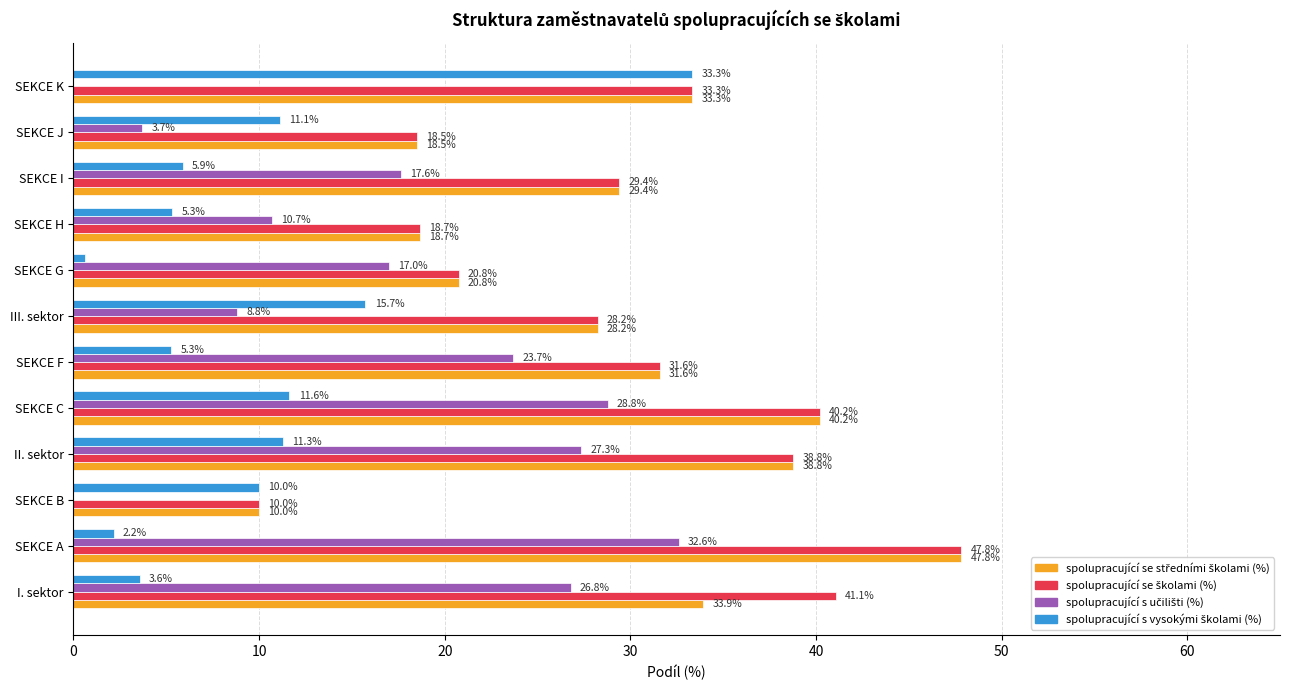

What is the greatest value displayed?

47.8